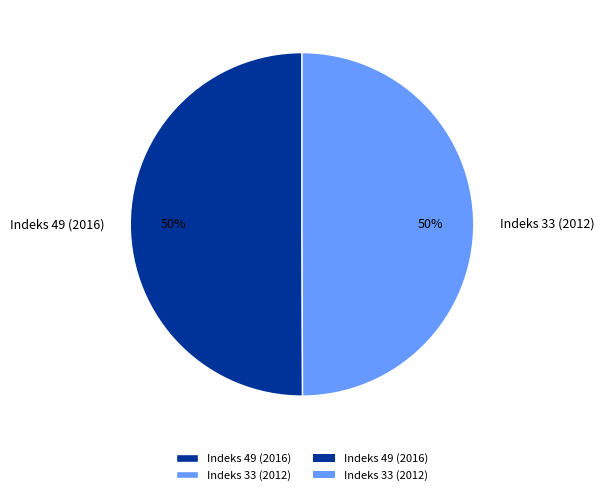

How many slices are in this pie chart?

2